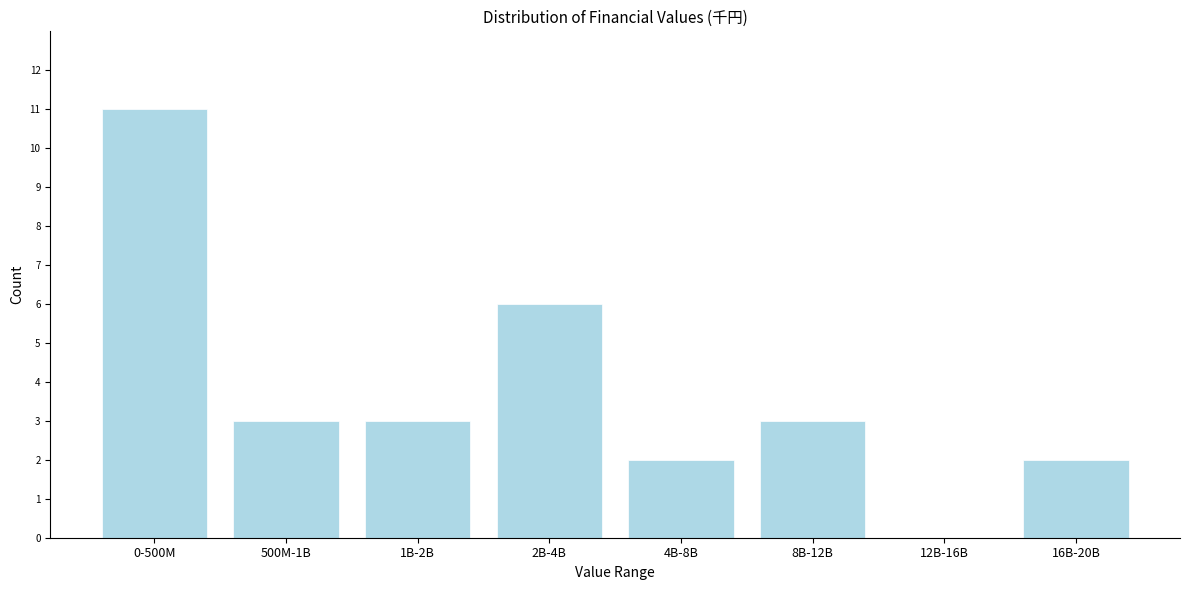

Reading left to right, extract all data points from this chart.

0-500M=11	500M-1B=3	1B-2B=3	2B-4B=6	4B-8B=2	8B-12B=3	12B-16B=0	16B-20B=2